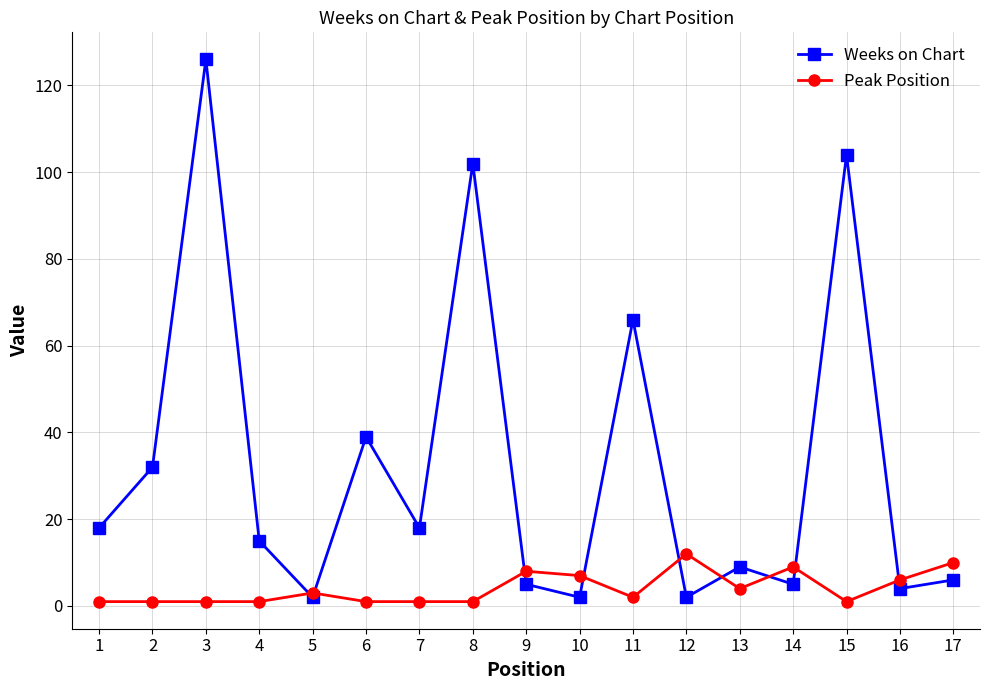

What is the total value across all series at 15?

105